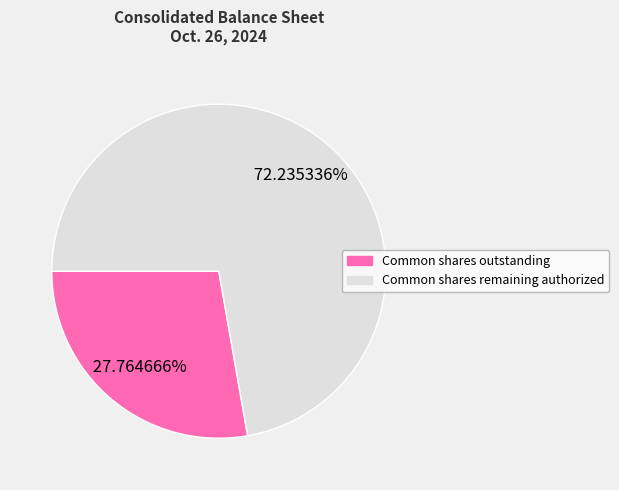

Is there any slice that represents more than half of the pie?

Yes